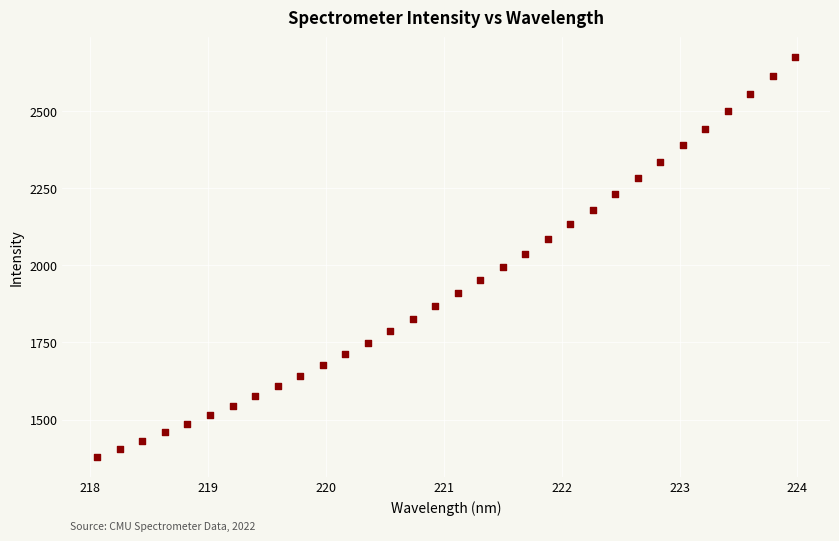

What is the range of Y values (max minus min)?

1296.6